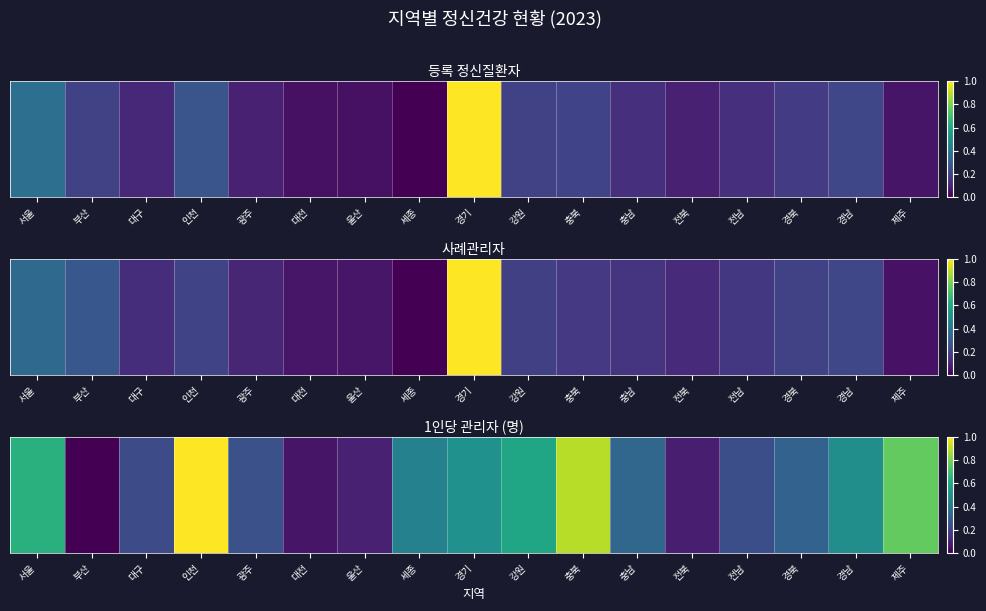

At which category does the chart reach its peak across all series?

인천